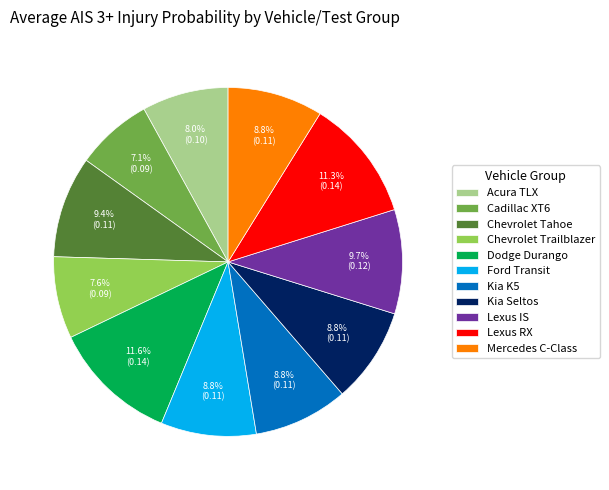

Between Cadillac XT6 and Lexus IS, which is larger?

Lexus IS